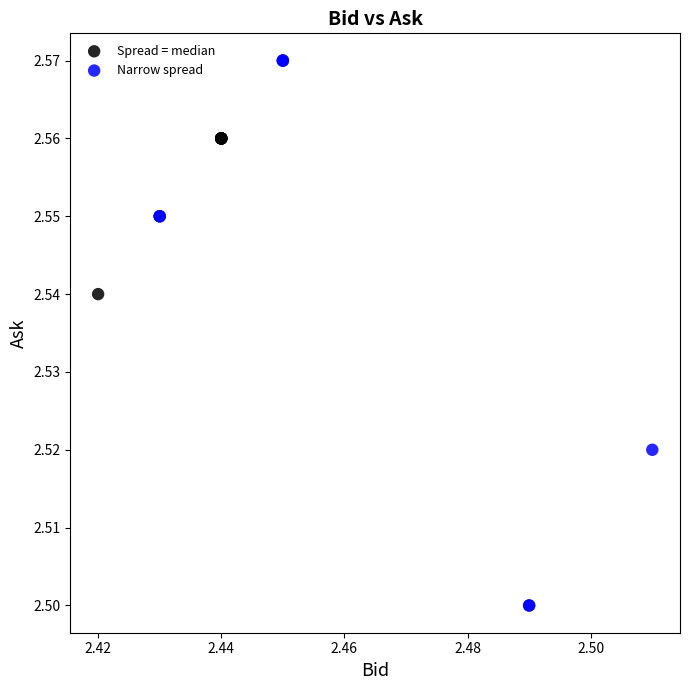

Which series reaches the minimum Y coordinate?

Narrow spread